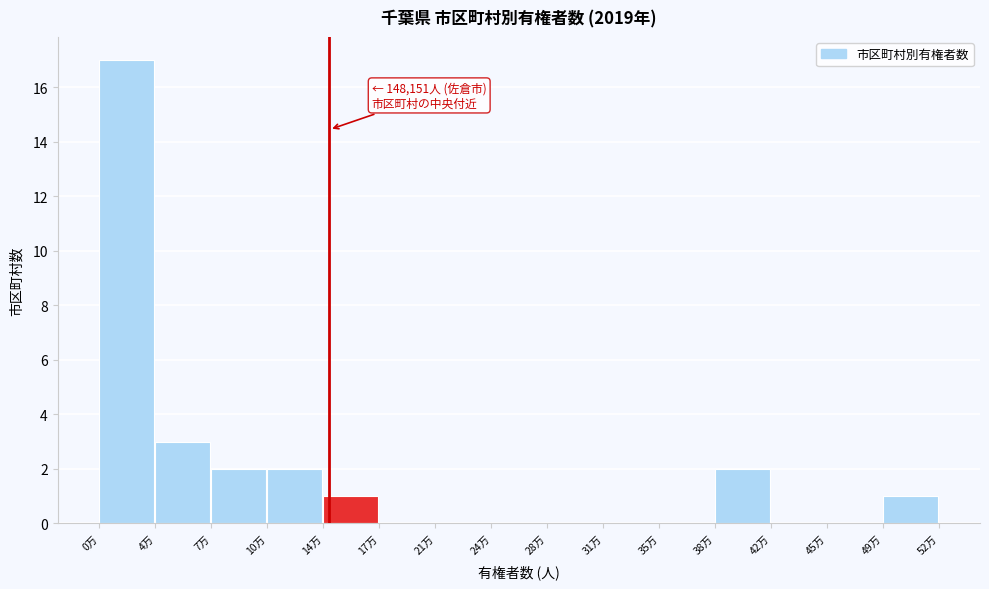

Reading left to right, what are all the values shown in this chart?

0万=17	4万=3	7万=2	10万=2	14万=1	17万=0	21万=0	24万=0	28万=0	31万=0	35万=0	38万=2	42万=0	45万=0	49万=1